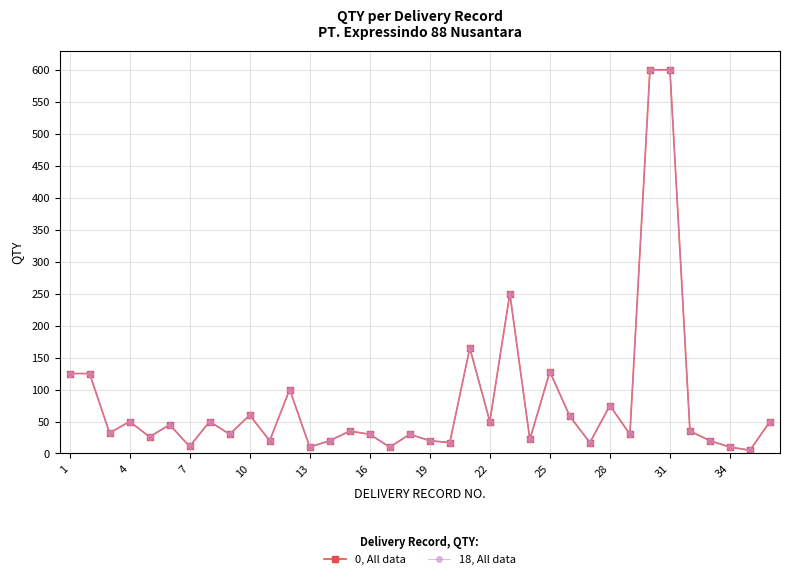

Does the chart have visible grid lines?

Yes